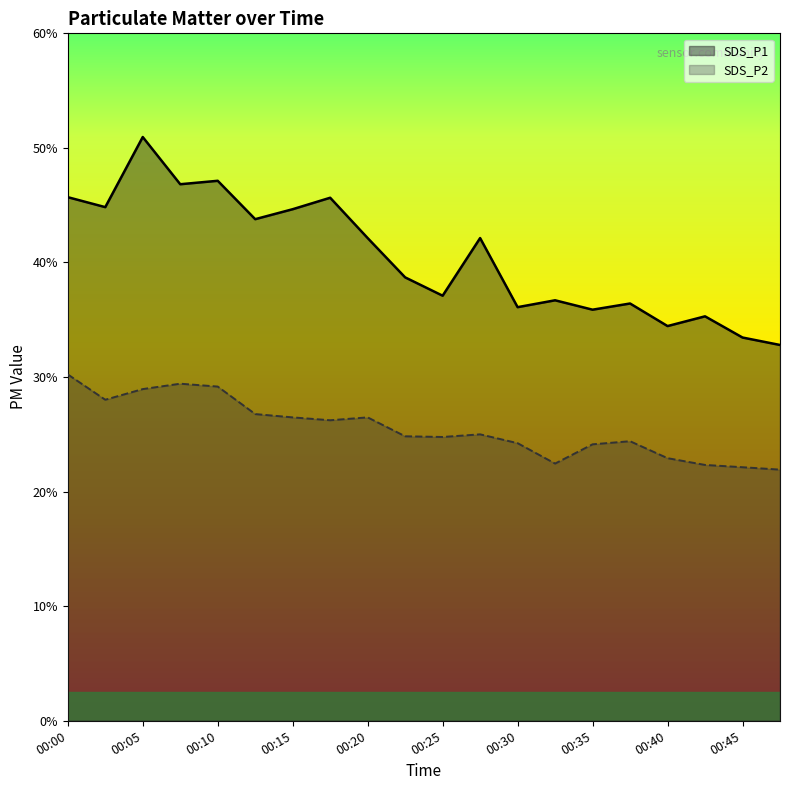

Where does the SDS_P2 series first go above 25?

00:00